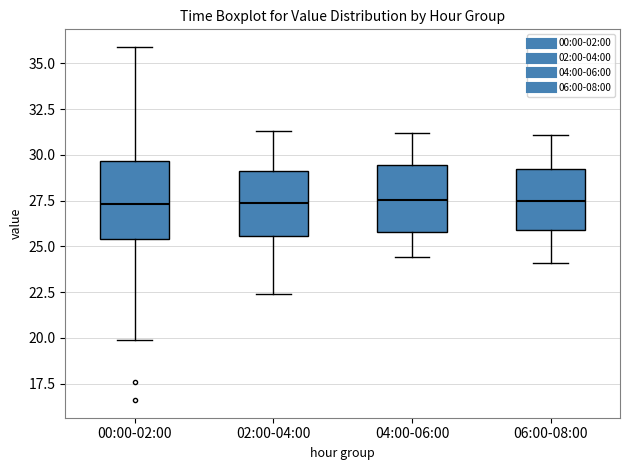

Reading left to right, read every box against the y-axis: the position of its median line, the range the box covers, and the ends of its whiskers. The values are not printed on the chart, so give them approximately, as read against the axis.

00:00-02:00: median 27.5, box 25.5 to 29.5, whiskers 20.0 to 36.0
02:00-04:00: median 27.5, box 25.5 to 29.0, whiskers 22.5 to 31.5
04:00-06:00: median 27.5, box 26.0 to 29.5, whiskers 24.5 to 31.0
06:00-08:00: median 27.5, box 26.0 to 29.0, whiskers 24.0 to 31.0